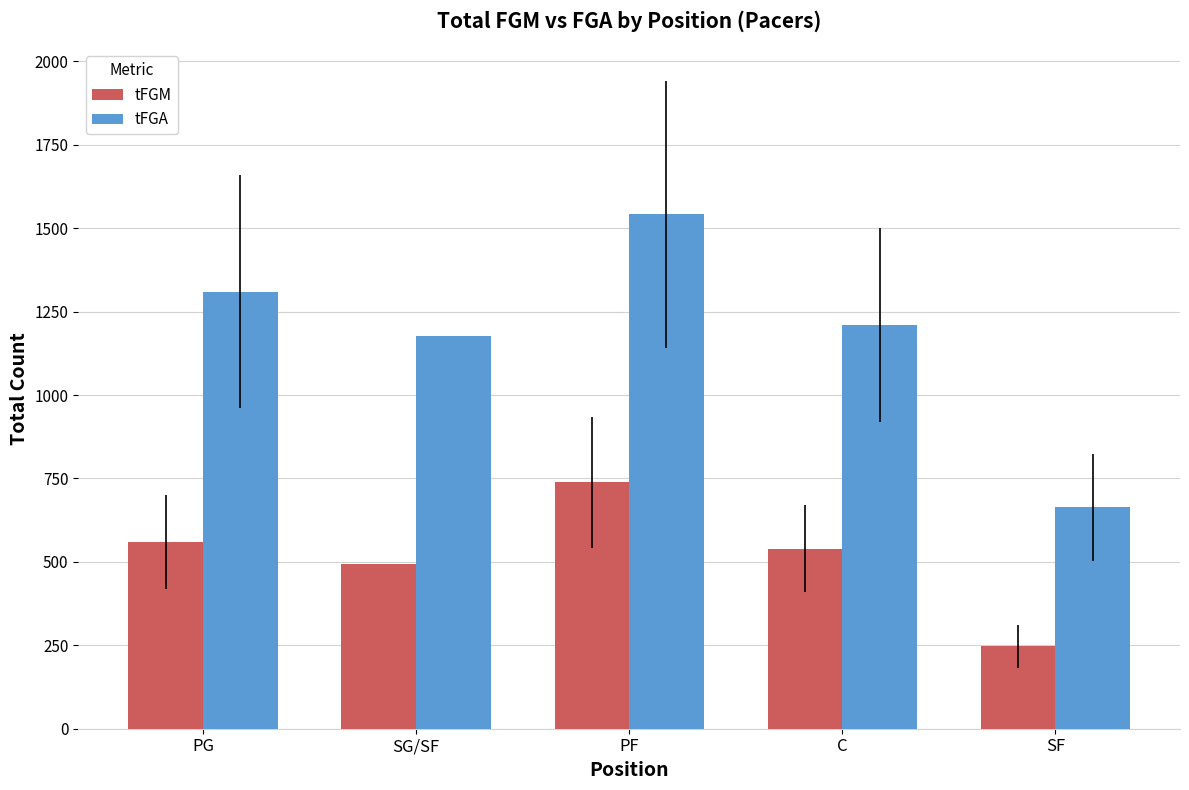

List the labels in order of tFGM value, smallest first.

SF, SG/SF, C, PG, PF